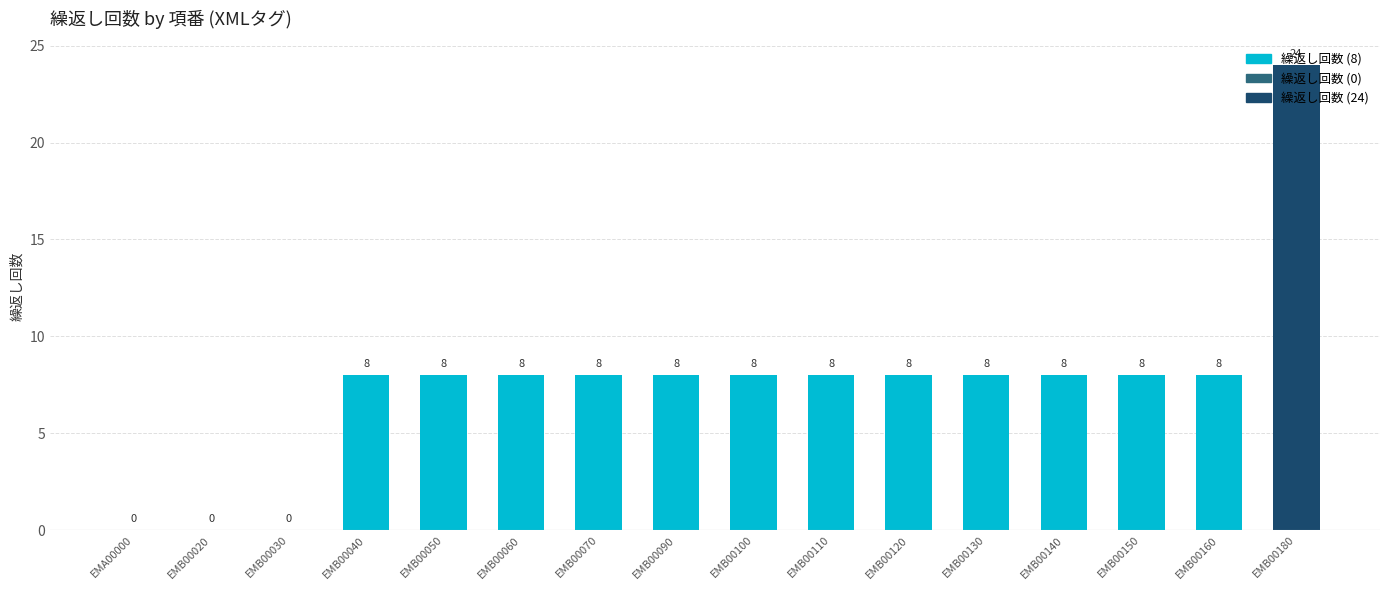

Reading left to right, transcribe all the data shown in this chart.

EMA00000=0	EMB00020=0	EMB00030=0	EMB00040=8	EMB00050=8	EMB00060=8	EMB00070=8	EMB00090=8	EMB00100=8	EMB00110=8	EMB00120=8	EMB00130=8	EMB00140=8	EMB00150=8	EMB00160=8	EMB00180=24